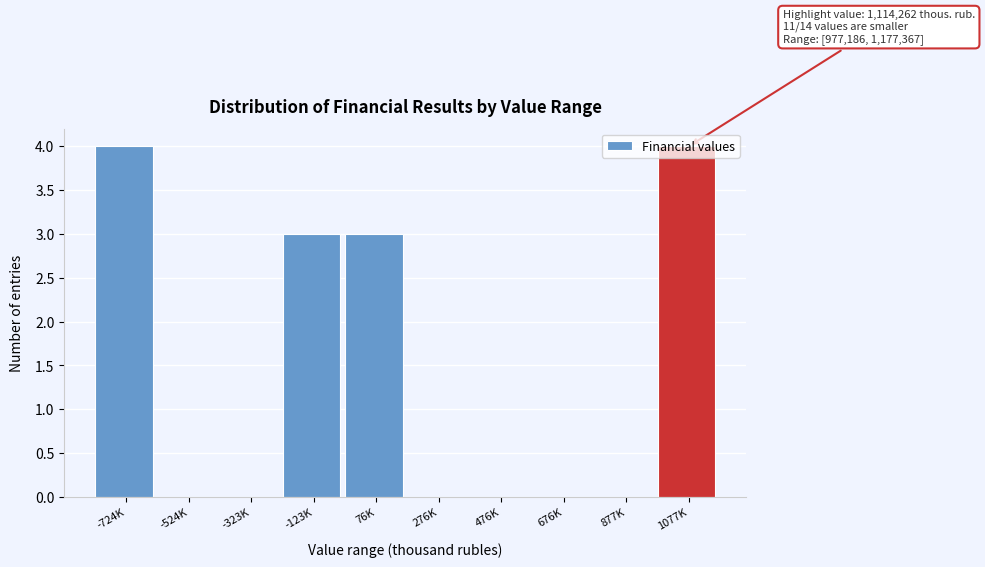

What is the sum of the values at 1077K and 276K?

4